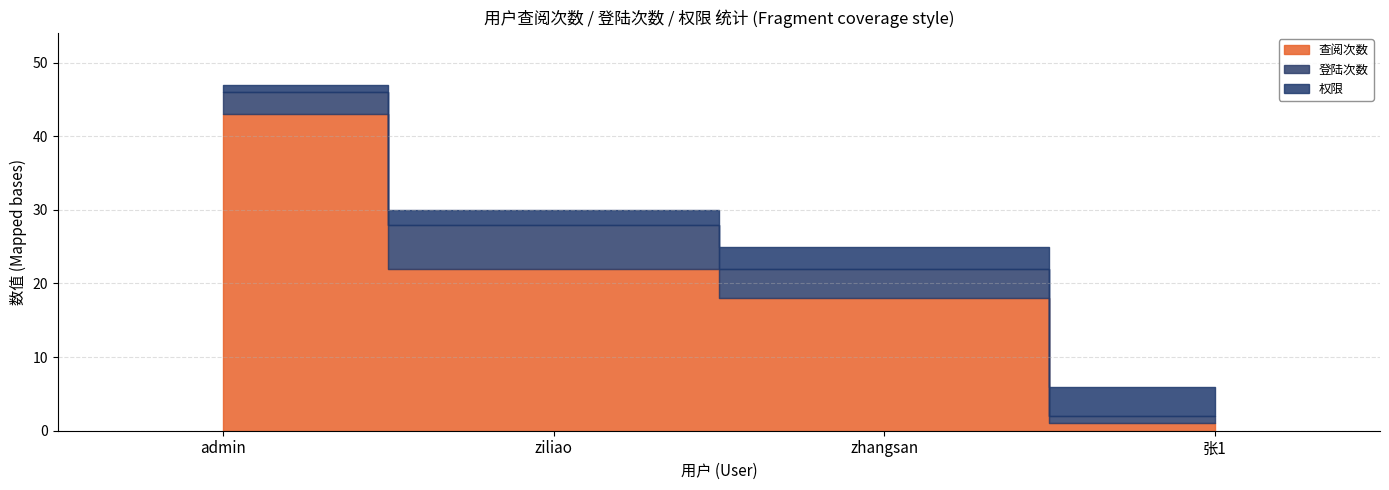

Which series has the largest total across all categories?

查阅次数